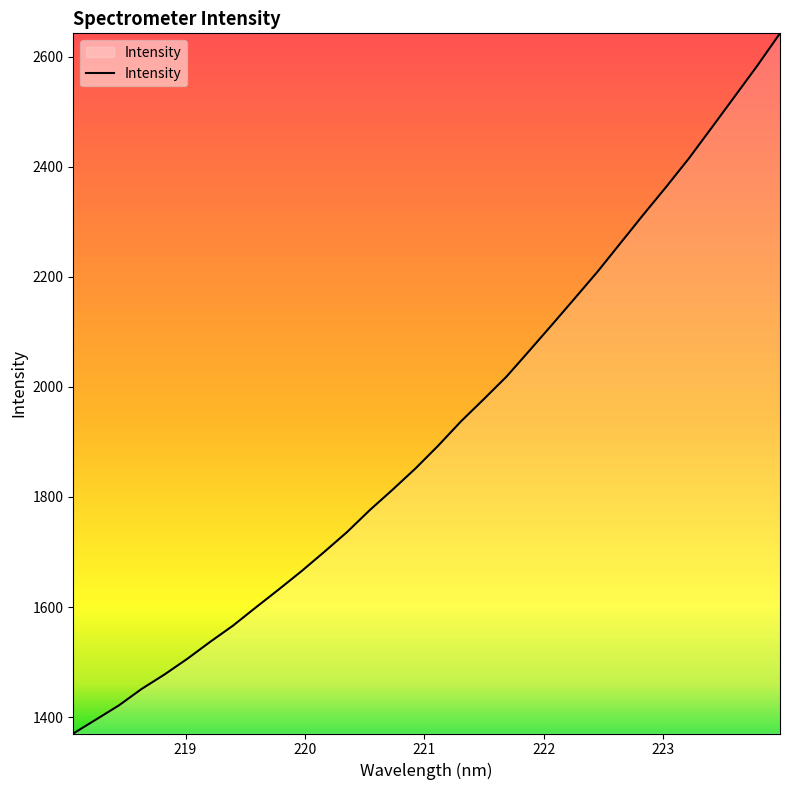

What is the smallest value displayed?

1370.1